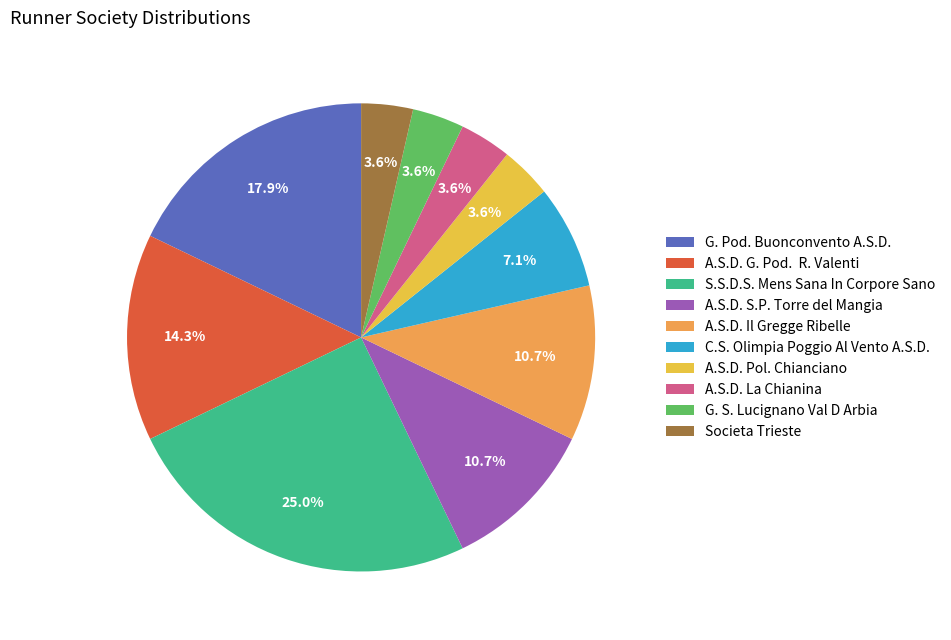

Approximately how many times larger is the value at A.S.D. G. Pod. R. Valenti compared to A.S.D. S.P. Torre del Mangia?

1.3